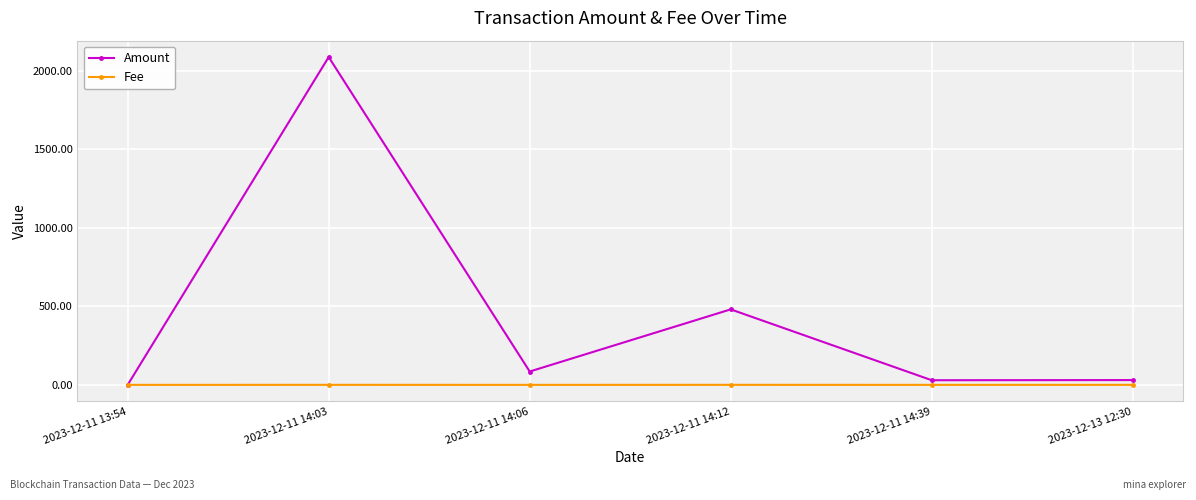

What is the average value of the Amount series?

452.0